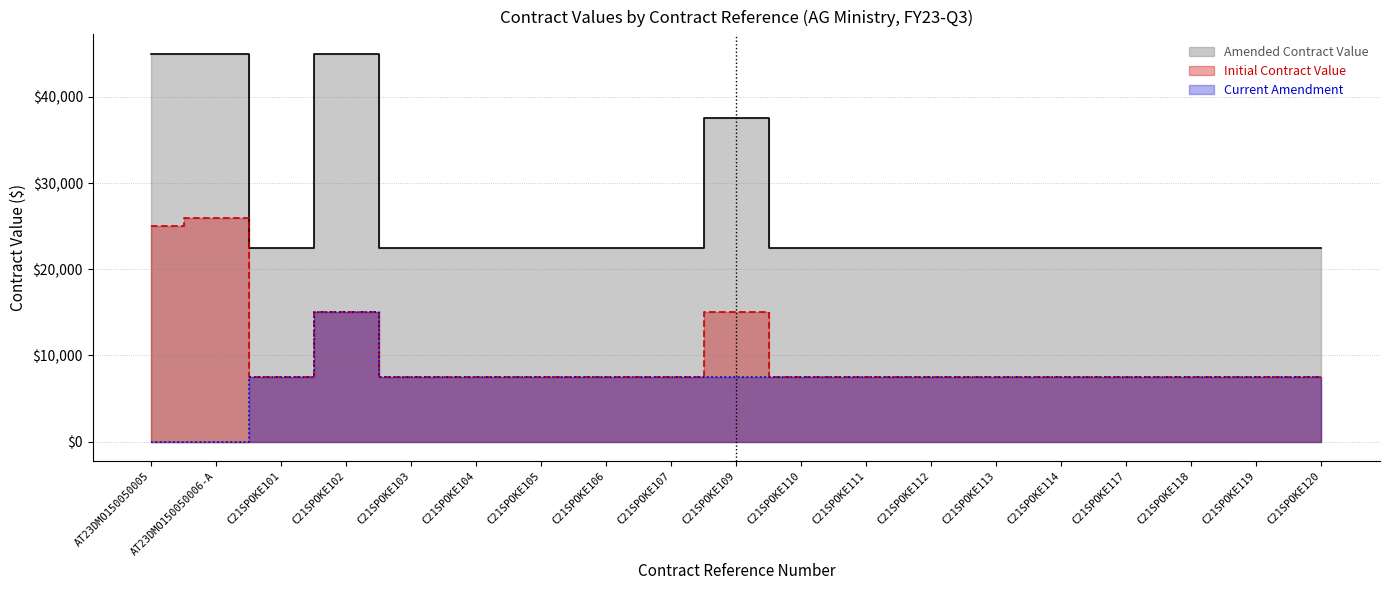

How many lines are shown in the chart?

3